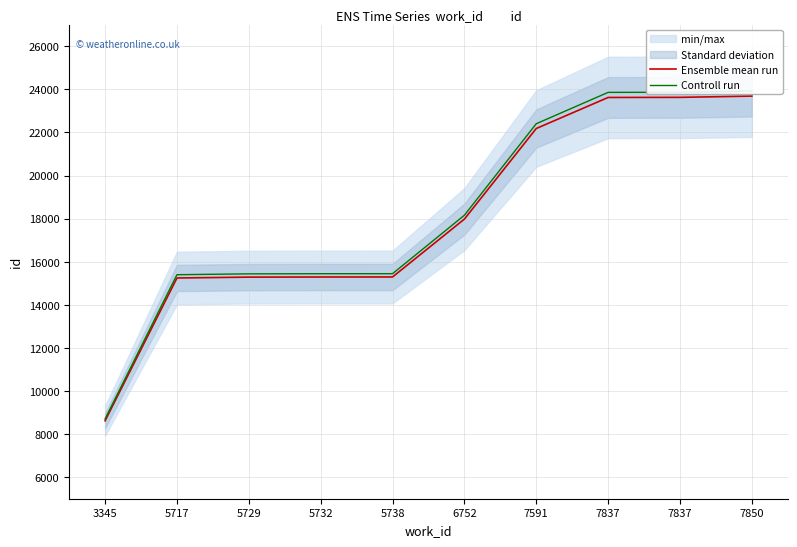

What is the minimum value for Ensemble mean run?

8618